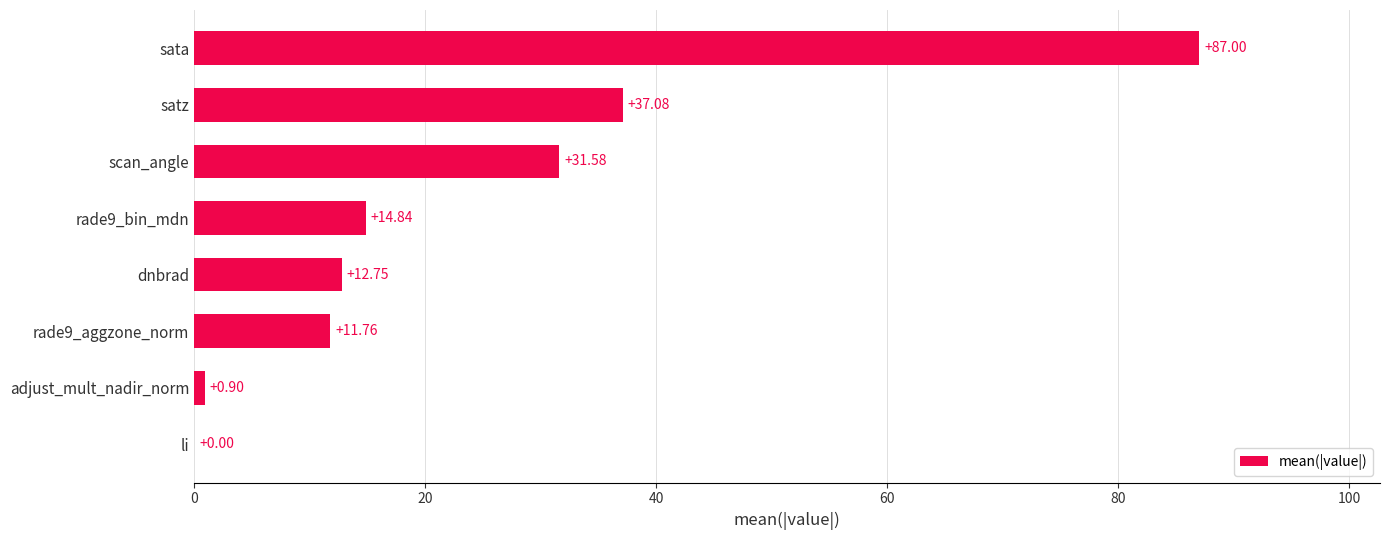

At which label is the value closest to 43?

satz